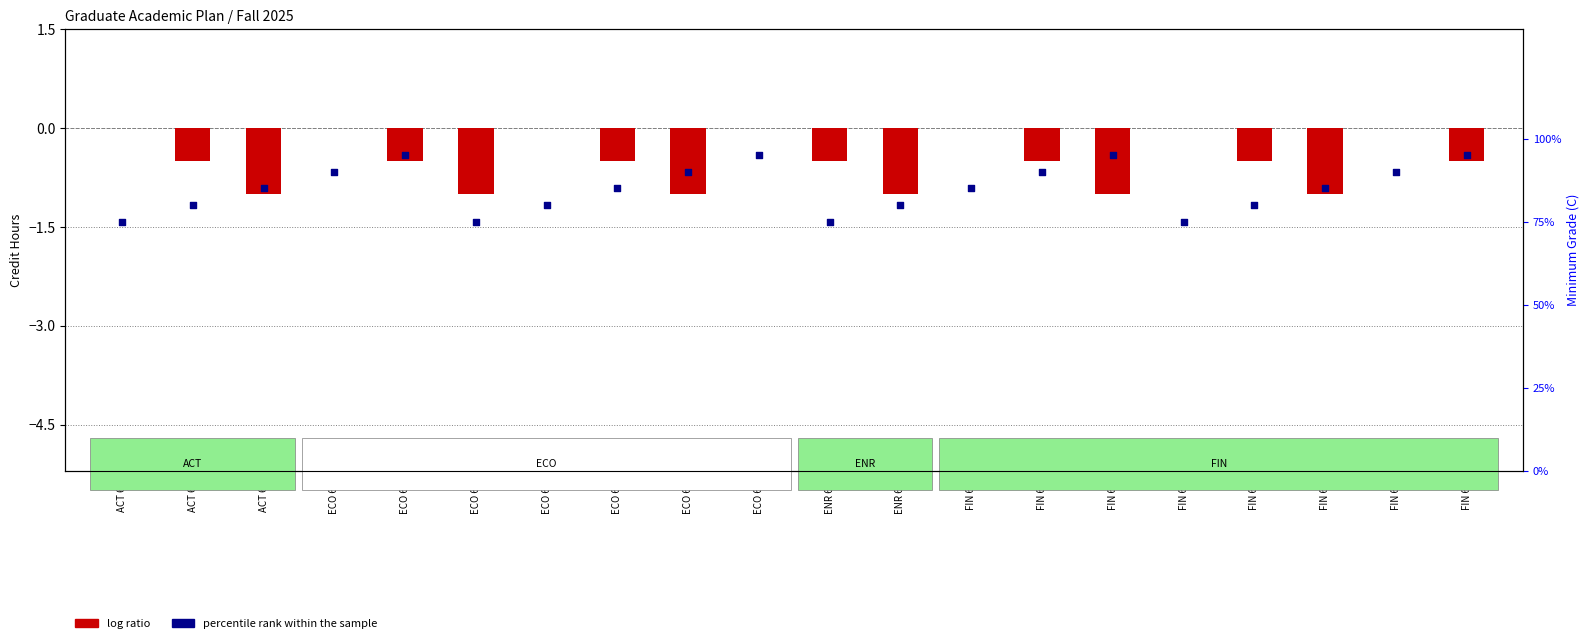

Which series has the widest spread of Y values?

percentile rank within the sample